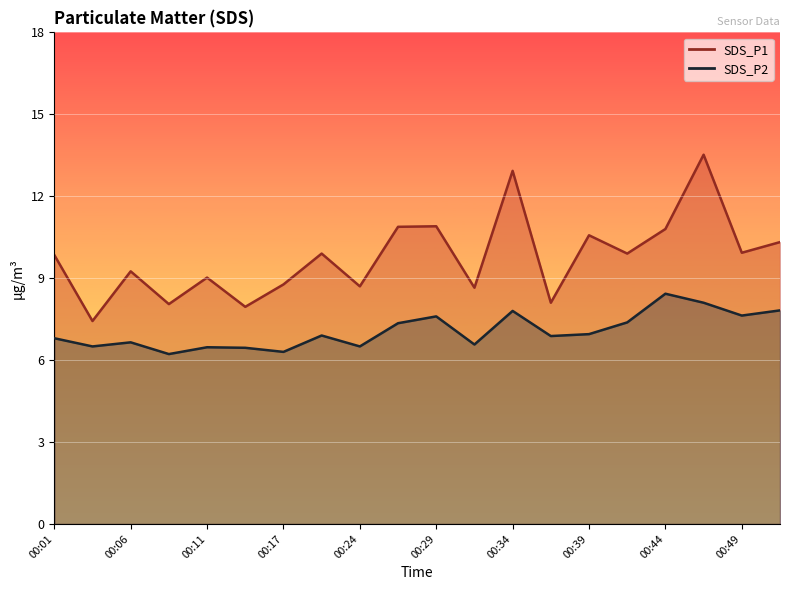

True or false: SDS_P2 line and SDS_P1 line intersect in this chart.

False